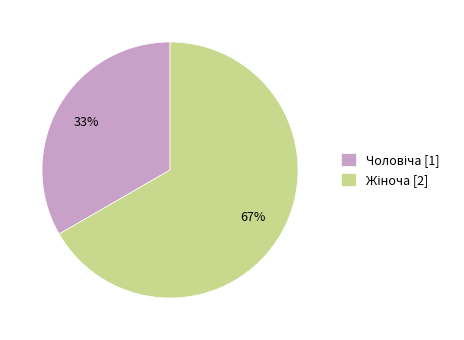

Count the number of slices in the pie.

2